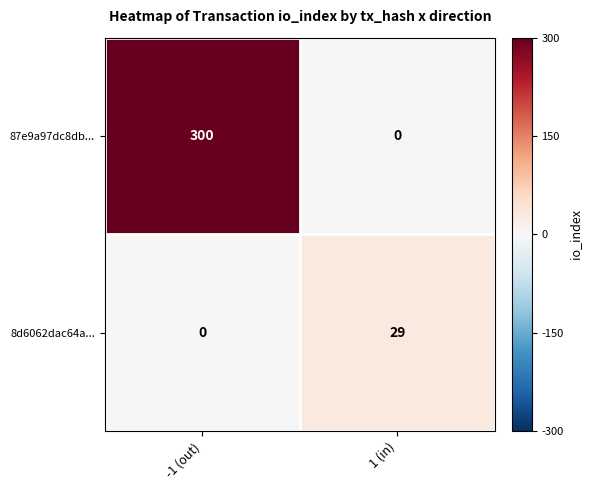

Reading right to left, transcribe all the data shown in this chart.

87e9a97dc8db...: 0	300
8d6062dac64a...: 29	0